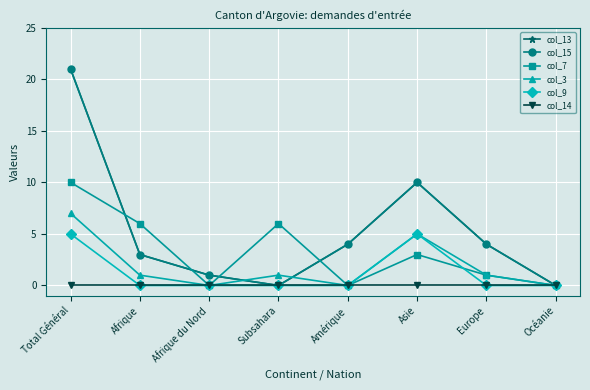

What is the value of the col_7 point at the 1st from the left?

10